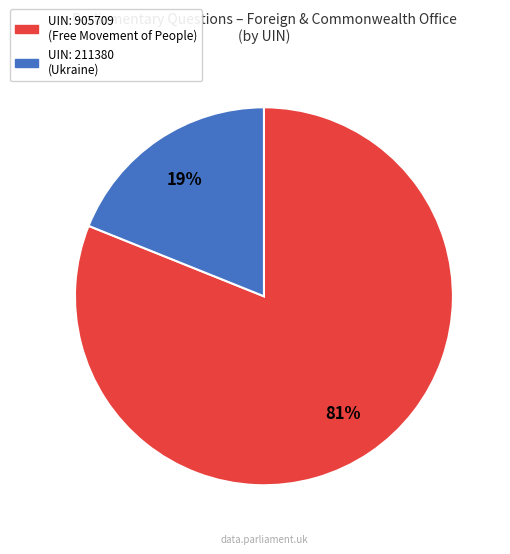

To the nearest percent, what is the difference between the largest and smallest slice percentages?

62%